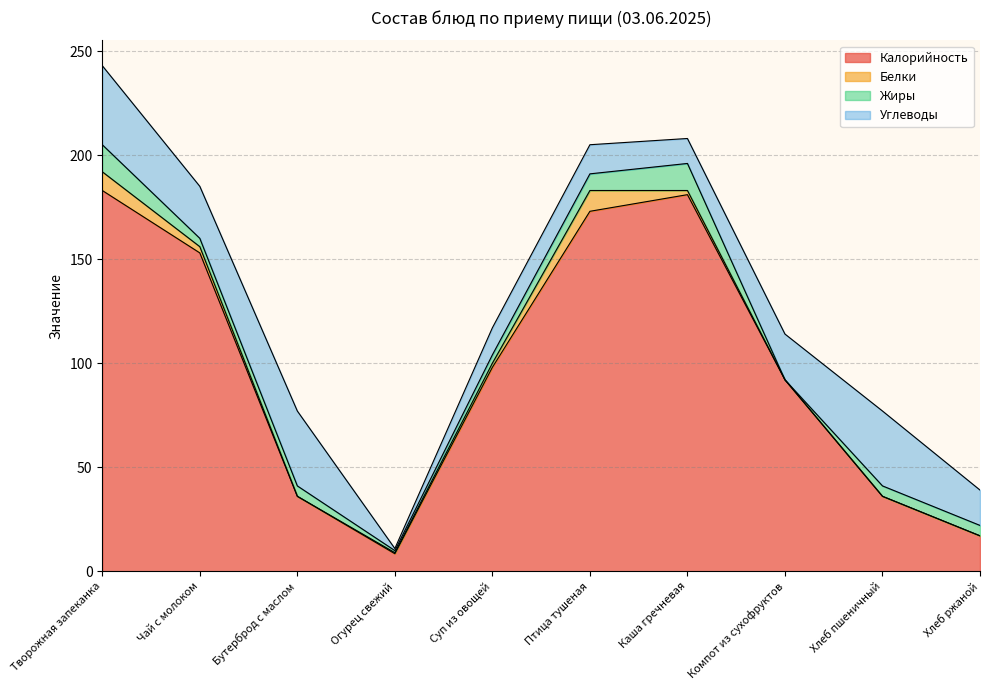

Where does the Жиры series first go above 5?

Творожная запеканка